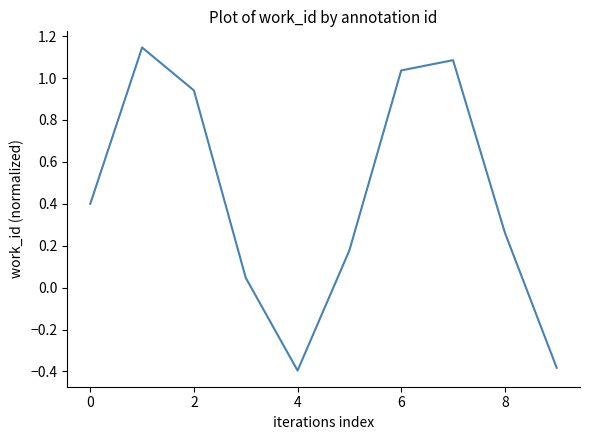

What is the difference between the maximum and minimum values?

1.5